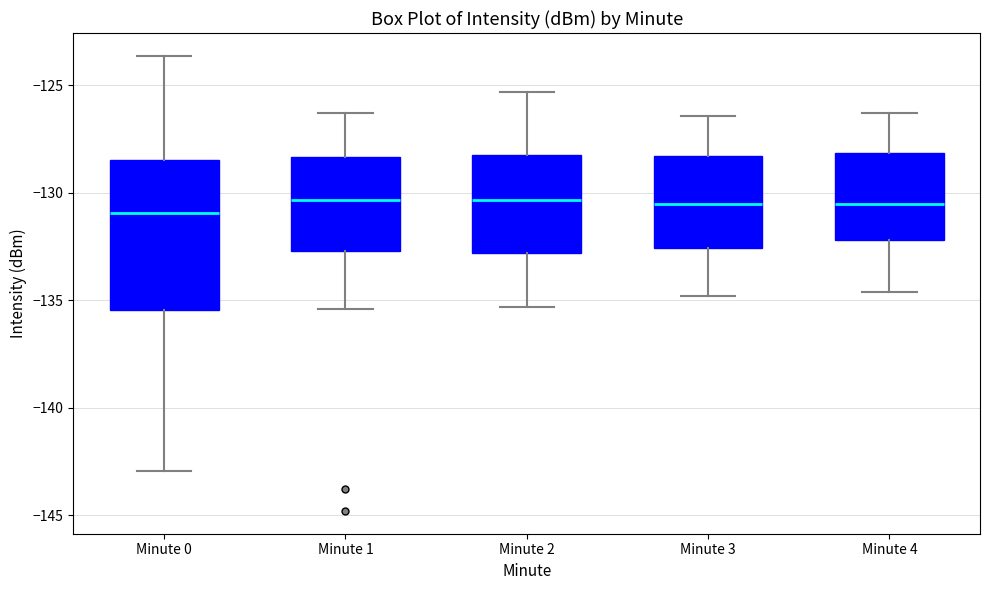

Comparing the boxes themselves (not the whiskers), which one is the tallest?

Minute 0